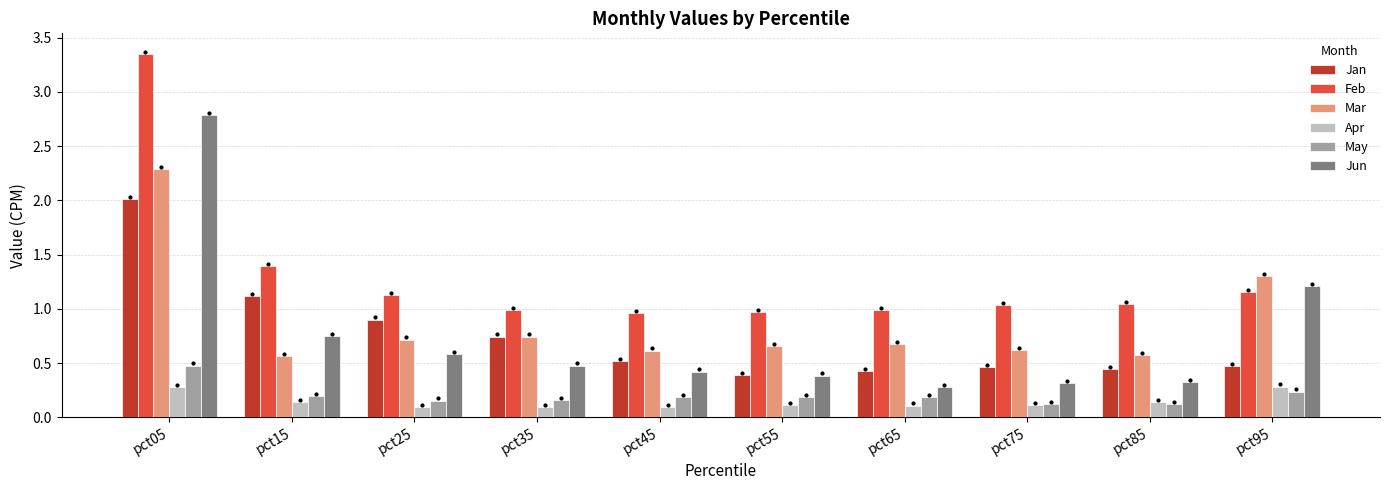

How many bars are there in total?

60